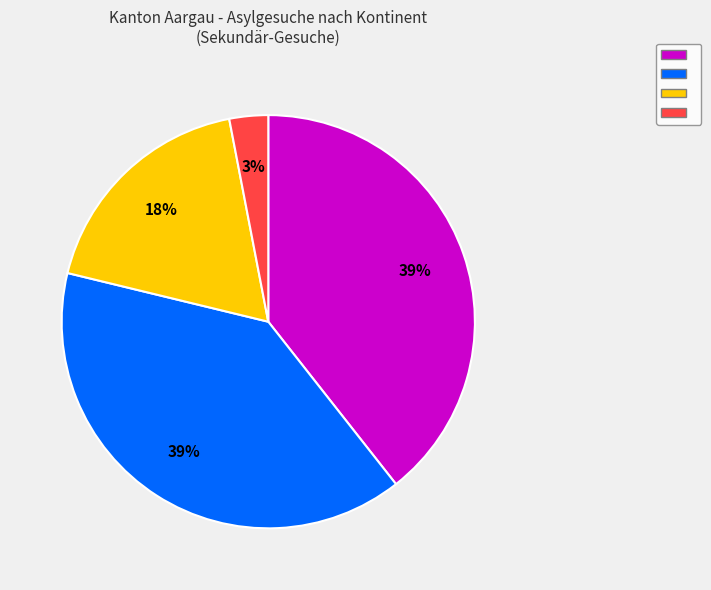

Does any single category account for the majority?

No